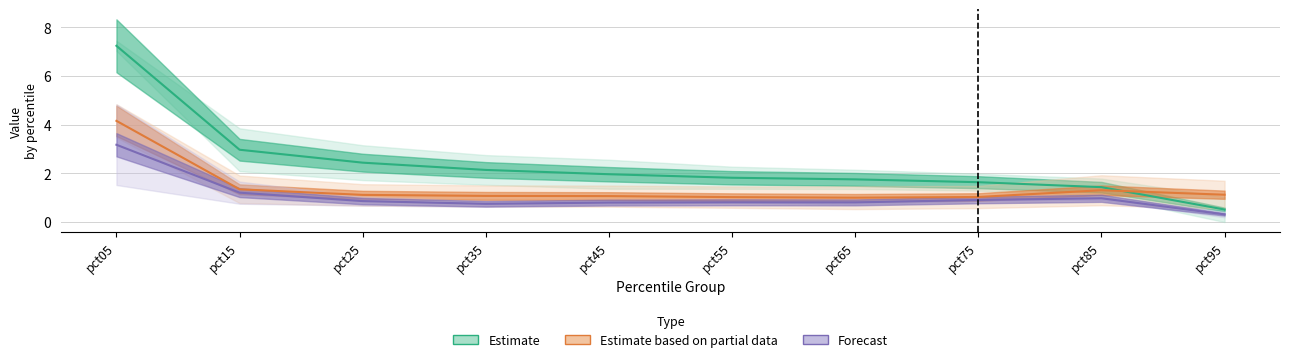

What is the difference between the Estimate values at pct55 and pct95?

1.3